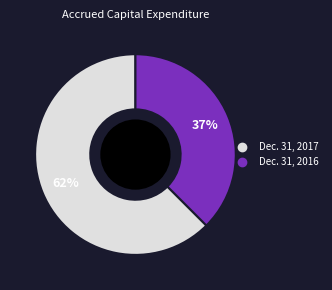

What is the smallest slice in the pie chart?

Dec. 31, 2016